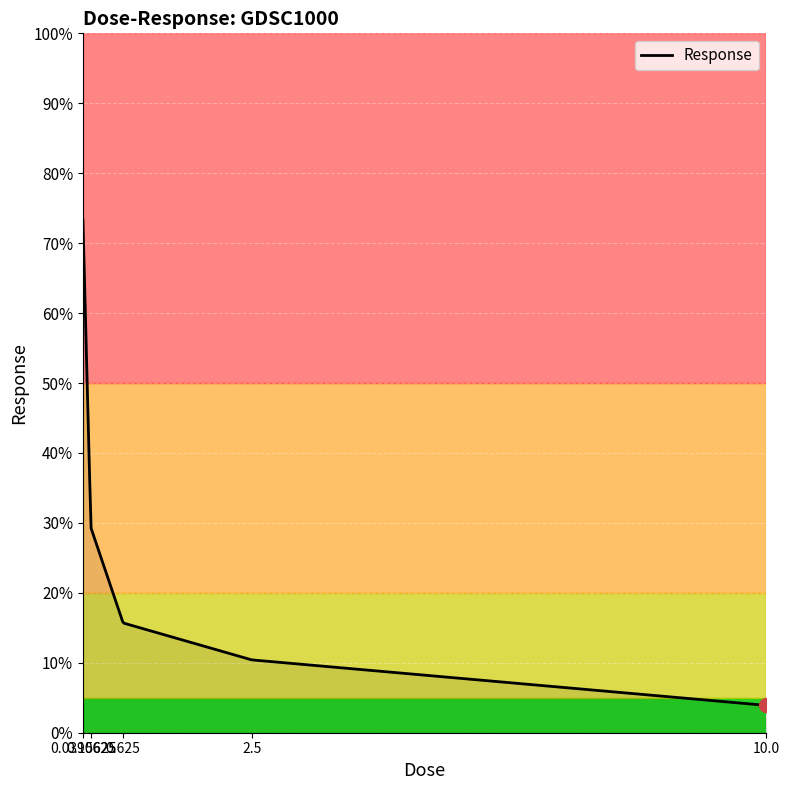

What is the greatest value displayed?

73.4